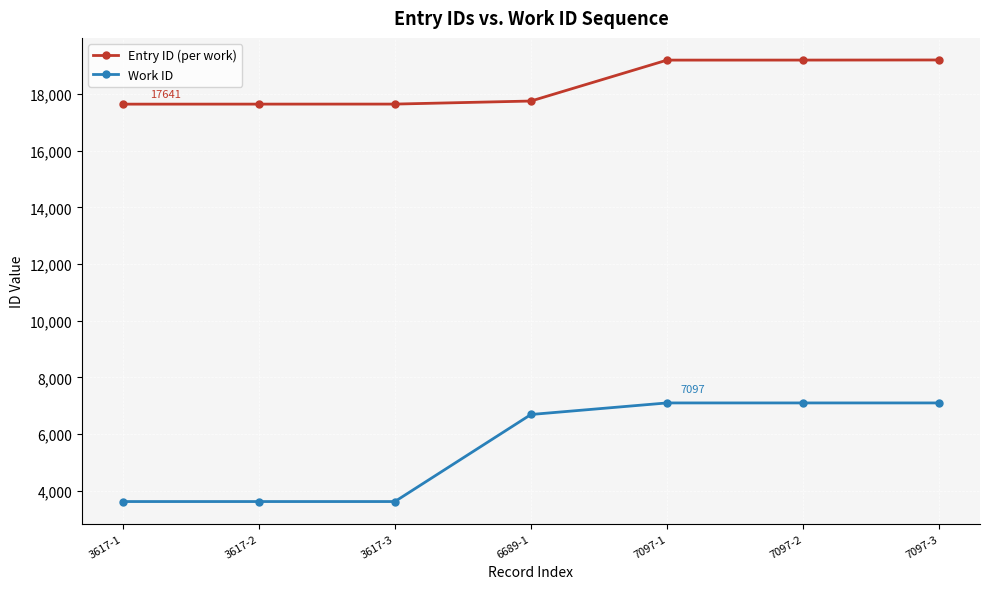

Is it true that Entry ID (per work) equals 8230 at 3617-3?

False